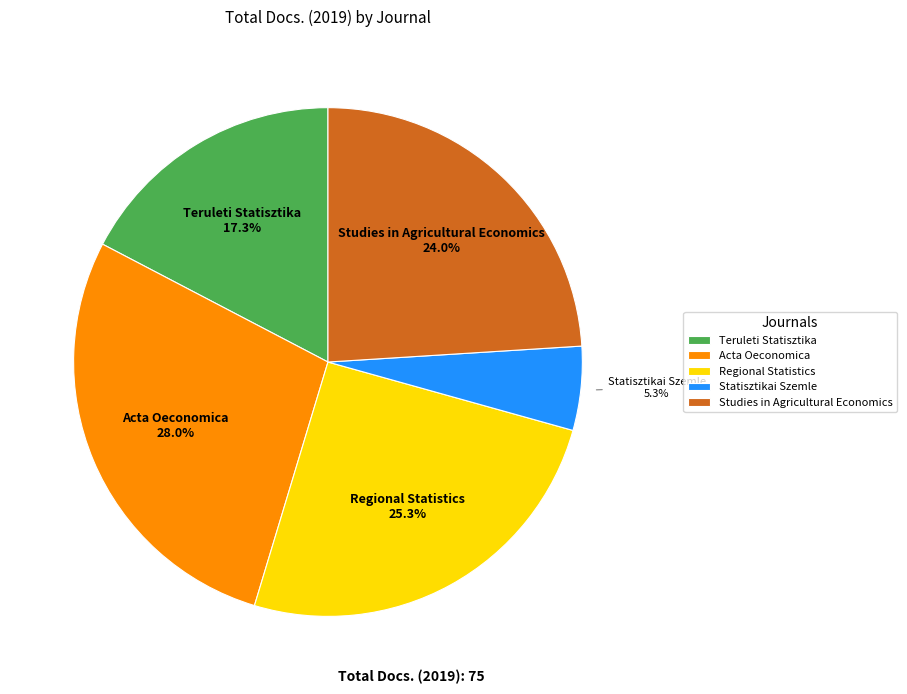

To the nearest percent, what portion does Teruleti Statisztika represent?

17%